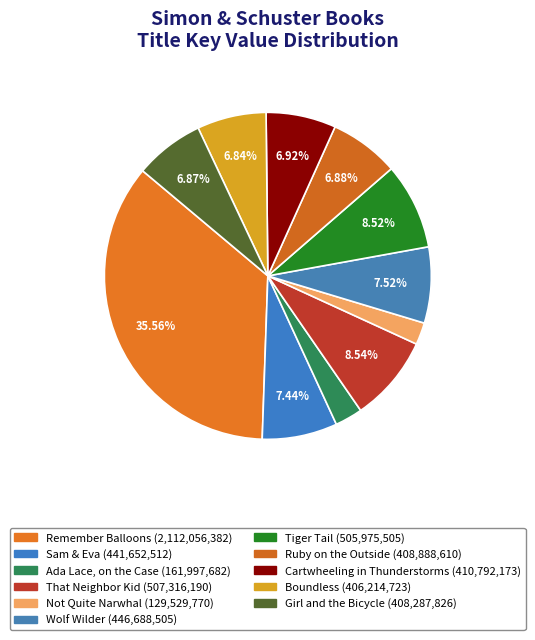

To the nearest percent, what is the combined percentage of That Neighbor Kid and Wolf Wilder?

16%